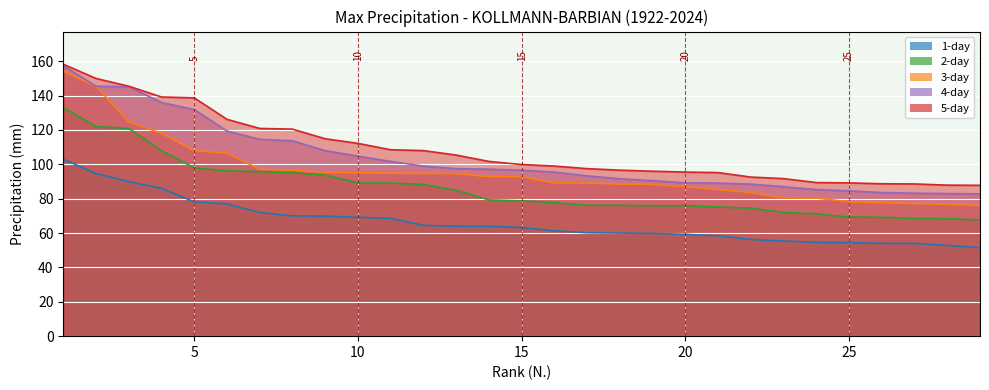

Reading right to left, list all the values displayed in this chart.

1-day: 29=51.5	28=52.8	27=54.0	26=54.0	25=54.4	24=54.6	23=55.4	22=56.3	21=58.4	20=59.3	19=59.8	18=60.0	17=60.2	16=61.3	15=63.2	14=64.0	13=64.0	12=64.5	11=68.6	10=69.2	9=69.9	8=70.0	7=72.0	6=77.0	5=78.2	4=86.0	3=90.0	2=94.7	1=103.0
2-day: 29=67.7	28=68.4	27=68.5	26=69.2	25=69.3	24=71.2	23=72.0	22=74.5	21=75.2	20=75.9	19=75.9	18=76.2	17=76.2	16=77.7	15=78.8	14=79.3	13=84.9	12=88.3	11=89.1	10=89.2	9=93.7	8=95.1	7=95.8	6=96.2	5=98.0	4=108.0	3=120.9	2=122.0	1=133.0
3-day: 29=76.2	28=76.7	27=77.2	26=77.7	25=78.2	24=80.4	23=80.5	22=83.6	21=85.3	20=87.0	19=88.3	18=88.5	17=89.1	16=89.2	15=92.8	14=92.8	13=94.6	12=94.7	11=94.8	10=95.1	9=95.3	8=96.6	7=97.1	6=106.6	5=108.0	4=118.1	3=124.7	2=145.5	1=154.3
4-day: 29=82.8	28=83.0	27=83.2	26=83.6	25=84.6	24=85.3	23=87.0	22=88.5	21=89.1	20=89.2	19=90.5	18=91.6	17=93.3	16=95.5	15=96.6	14=97.2	13=97.5	12=99.0	11=101.7	10=104.8	9=108.0	8=113.7	7=114.6	6=119.4	5=131.9	4=136.0	3=145.2	2=145.5	1=157.5
5-day: 29=87.8	28=87.9	27=88.6	26=88.7	25=89.2	24=89.4	23=91.7	22=92.6	21=95.2	20=95.5	19=96.0	18=96.6	17=97.5	16=99.0	15=99.9	14=101.7	13=105.4	12=108.0	11=108.5	10=112.2	9=114.9	8=120.5	7=120.9	6=126.2	5=138.7	4=139.2	3=145.5	2=150.0	1=158.3